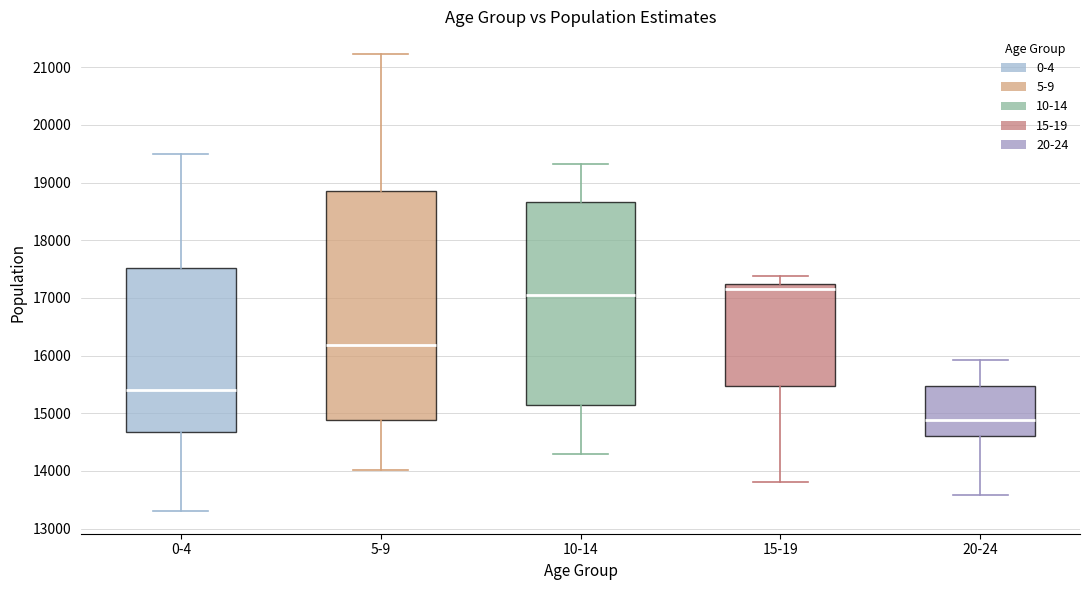

Which box has the highest median line?

15-19